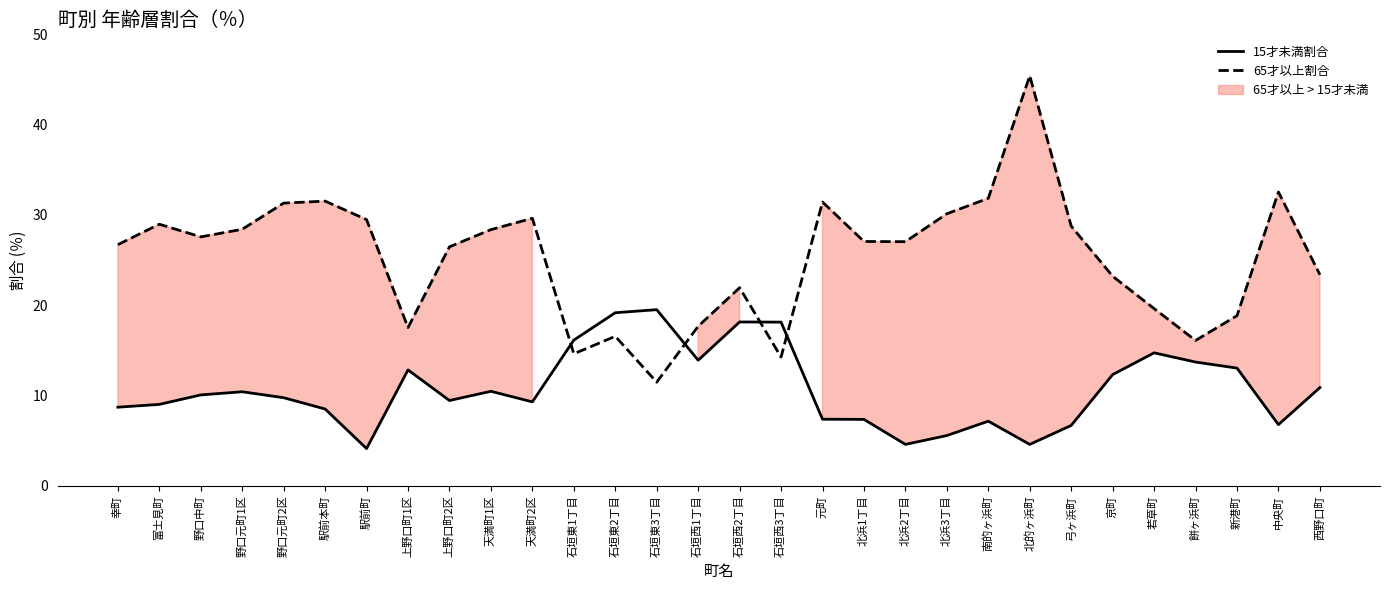

Which series changed the most between 石垣西1丁目 and 北浜3丁目?

65才以上割合